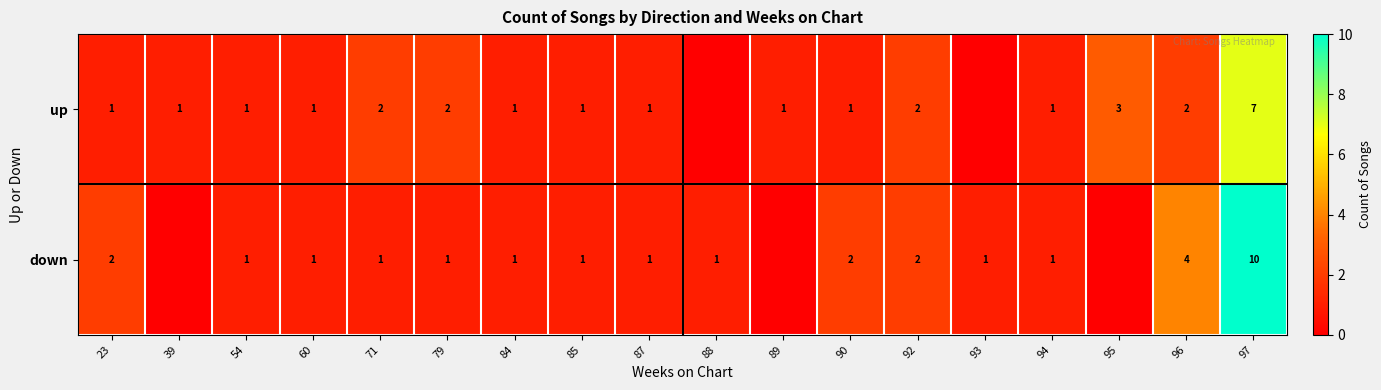

True or false: up has a value of 1 at 23.

True